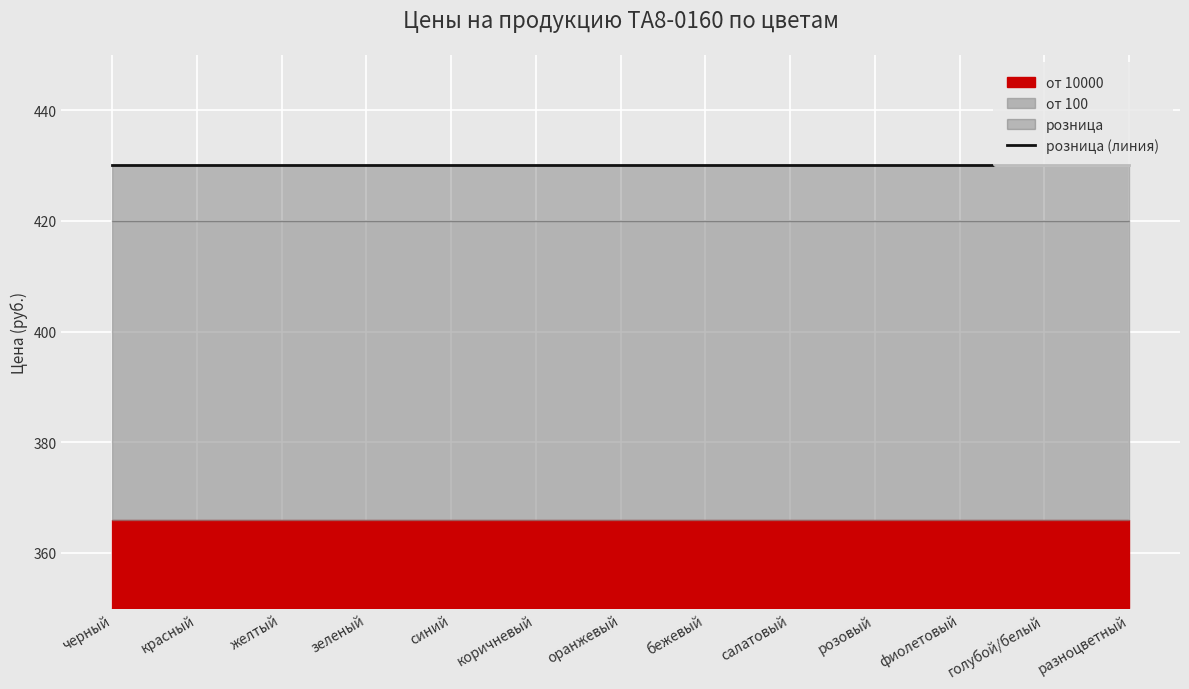

Which series has the largest total across all categories?

розница